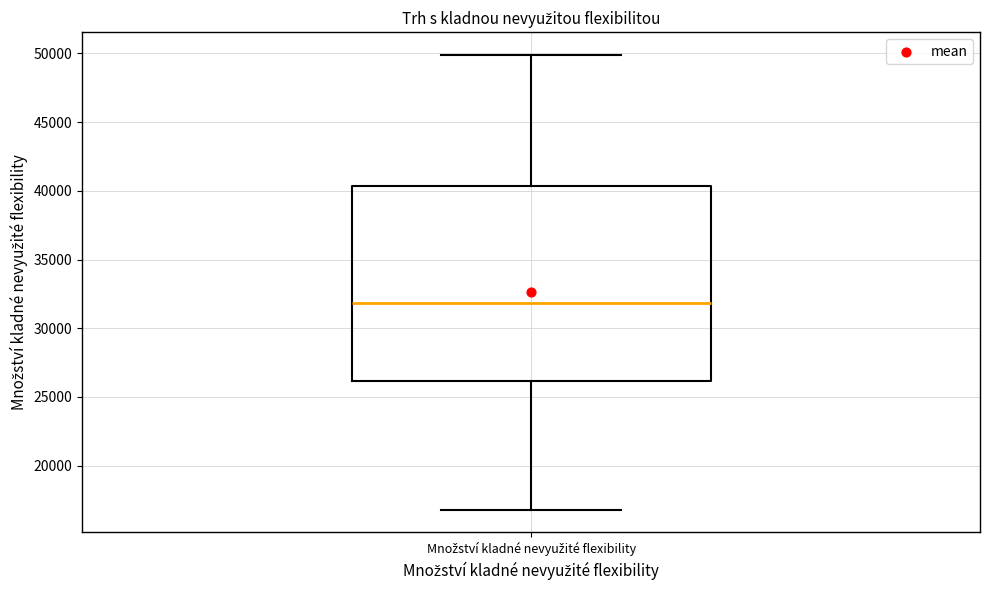

Where is the lower edge of the box for Množství kladné nevyužité flexibility on the y-axis? The values are not printed on the chart, so give them approximately, as read against the axis.

26000